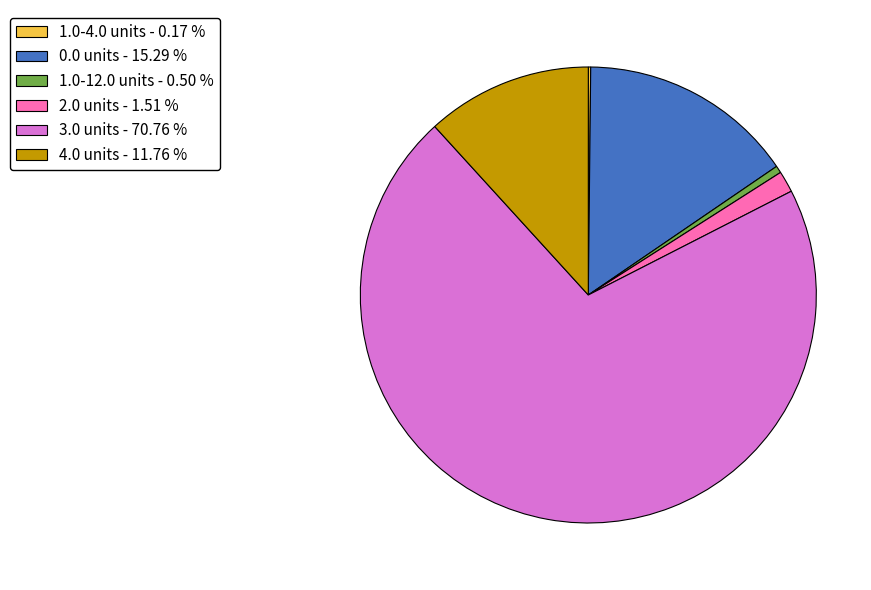

Between 2.0 units - 1.51 % and 1.0-12.0 units - 0.50 %, which is larger?

2.0 units - 1.51 %